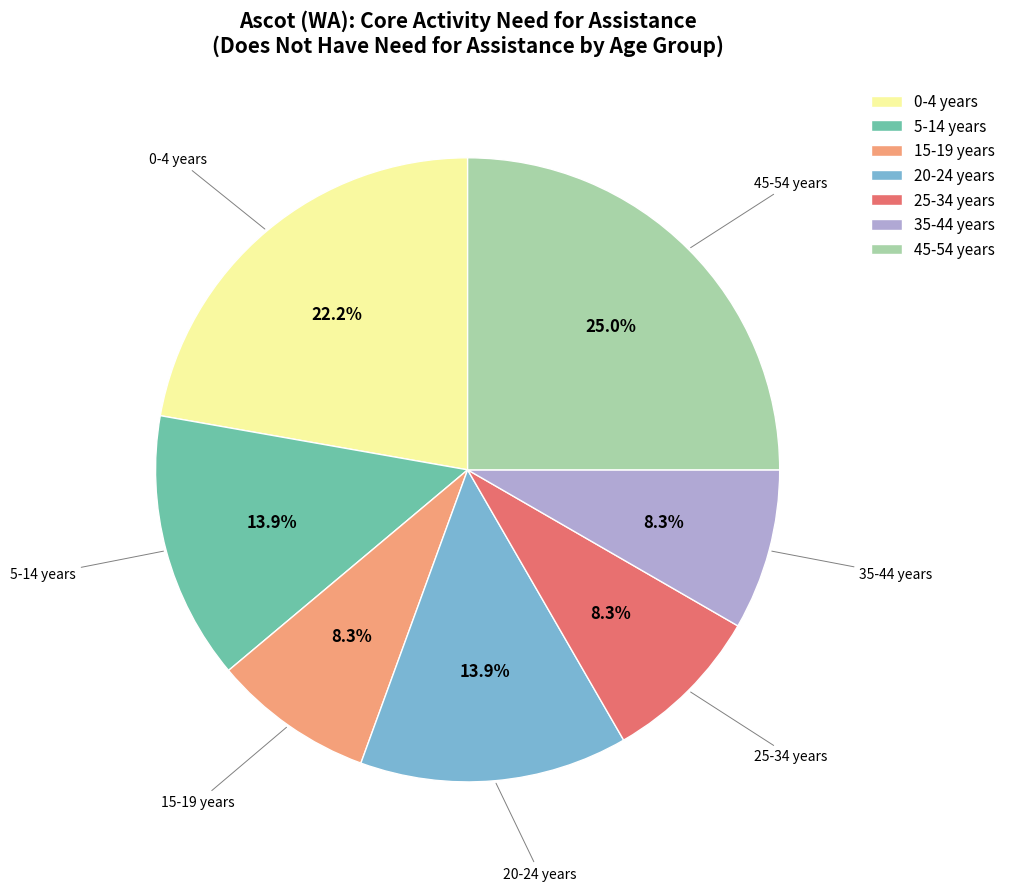

Which category has the biggest portion of the pie?

45-54 years